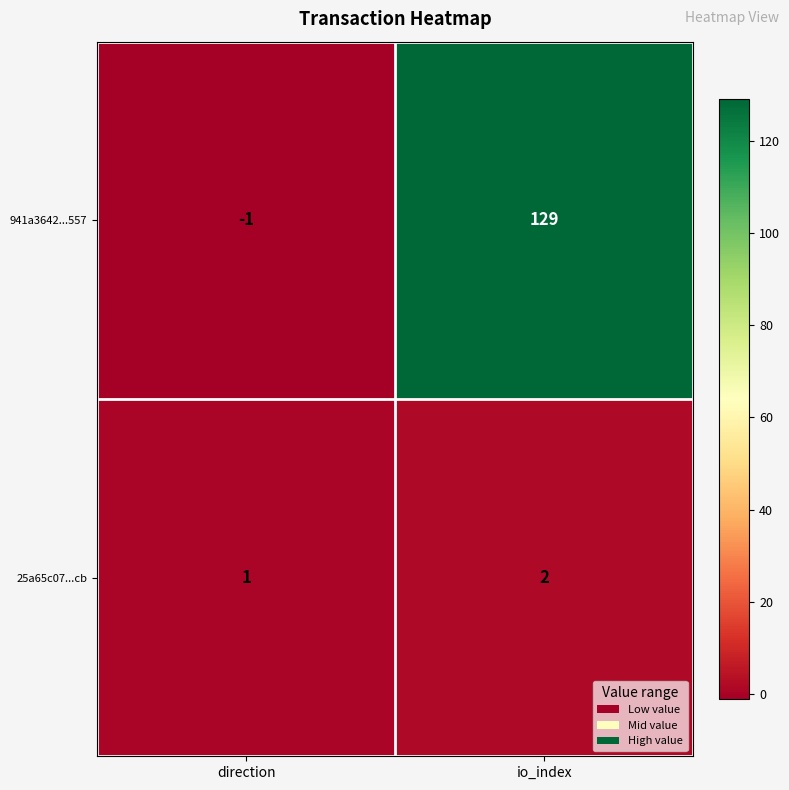

What is the total value across all series at io_index?

131